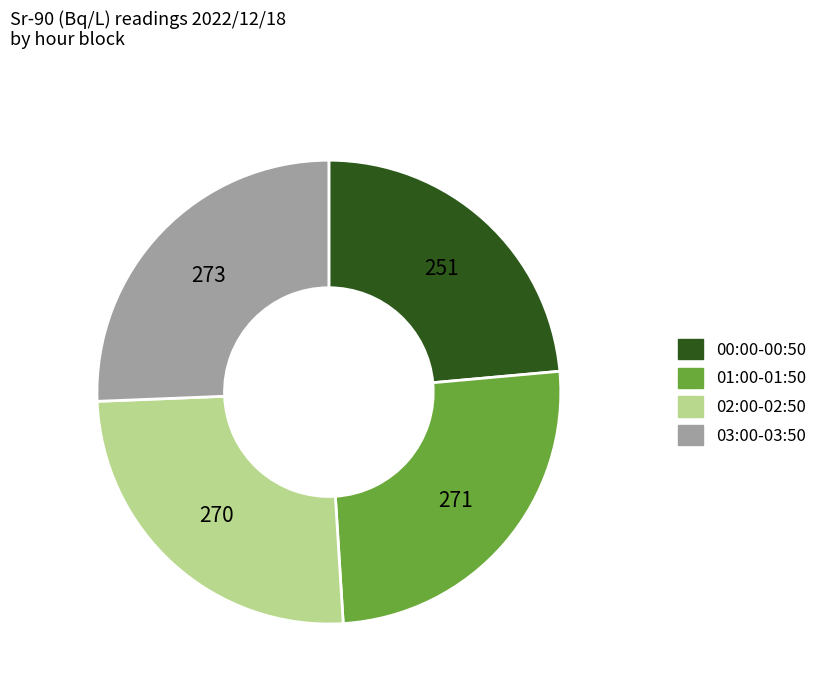

Is there a majority slice in this chart?

No